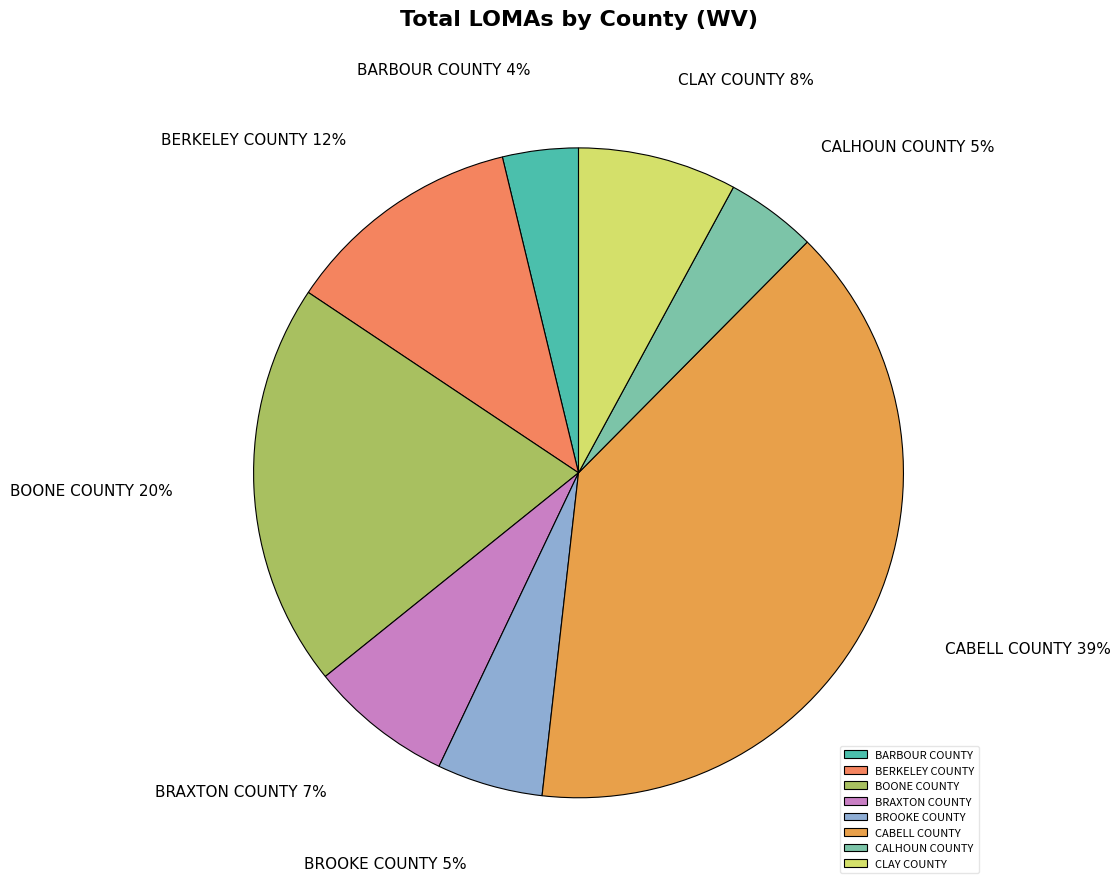

Does BROOKE COUNTY represent more than half of the total?

No